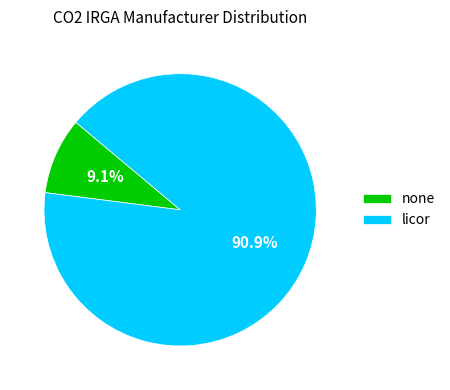

Which has a higher value, none or licor?

licor